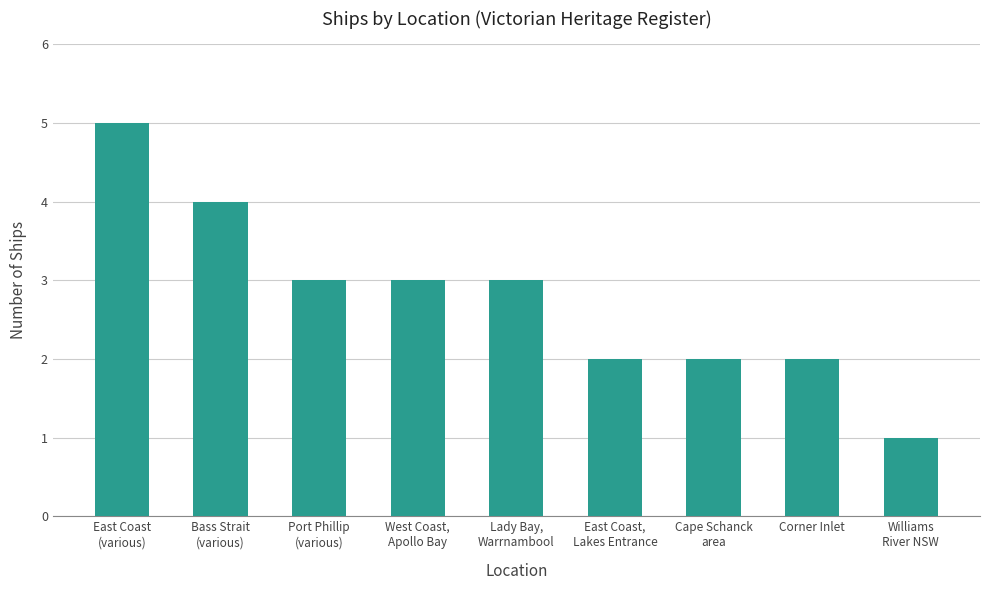

What position from the right is Port Phillip
(various)?

7